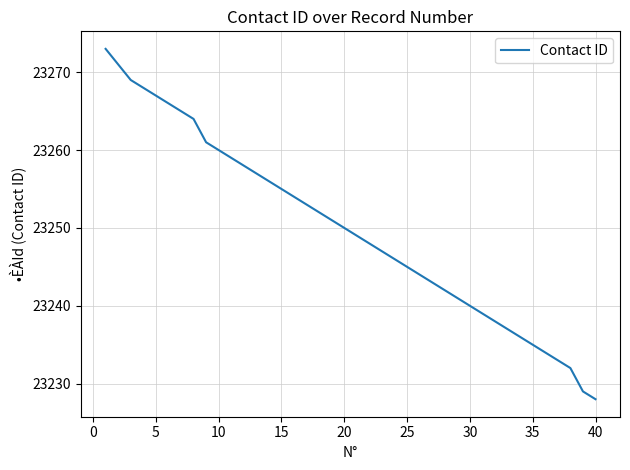

What is the minimum value shown in the chart?

23228